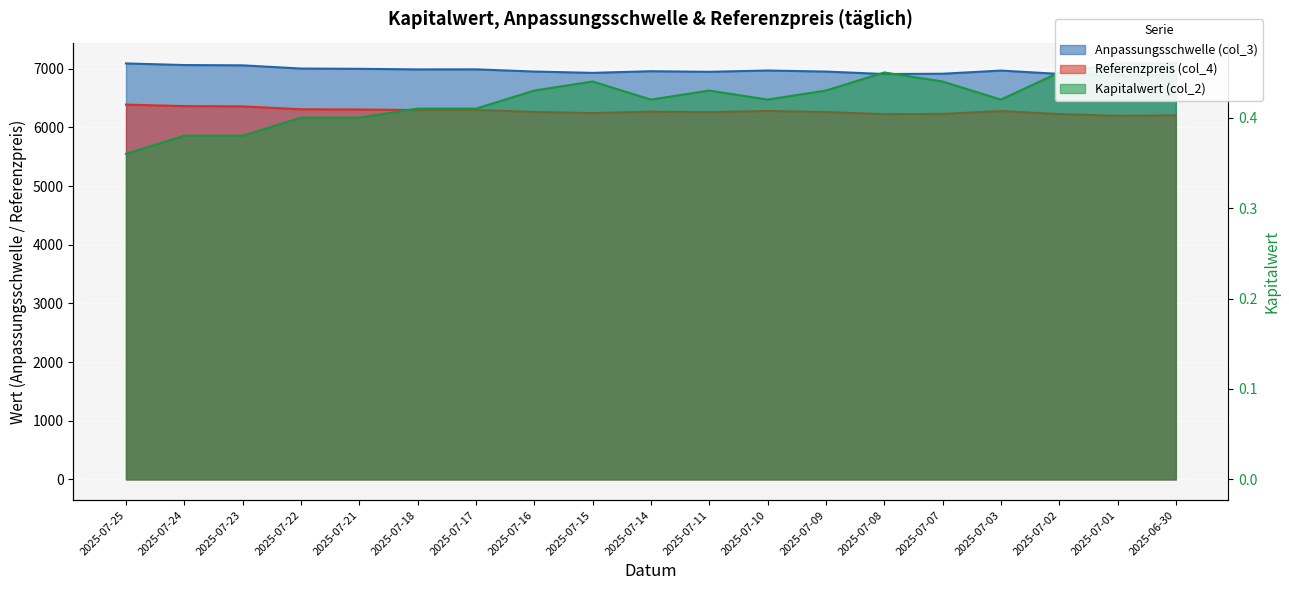

What is the average value of the Anpassungsschwelle (col_3) series?

6967.3